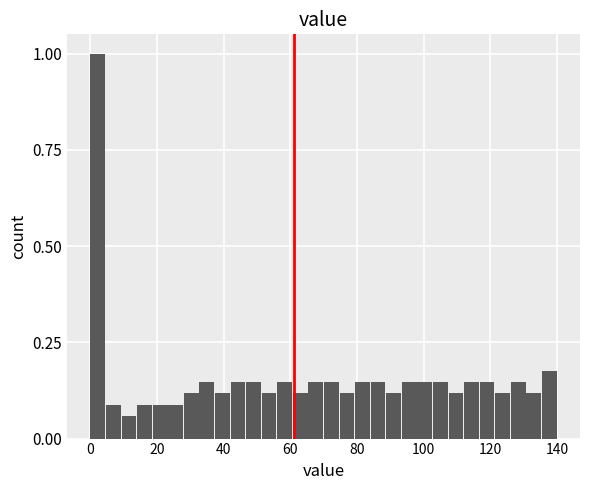

Read against the x-axis, roughly where is the centre of the tallest bar?

2